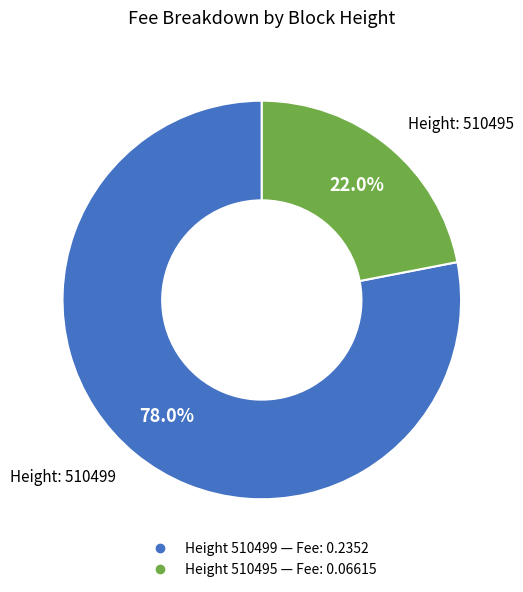

Is there a majority slice in this chart?

Yes